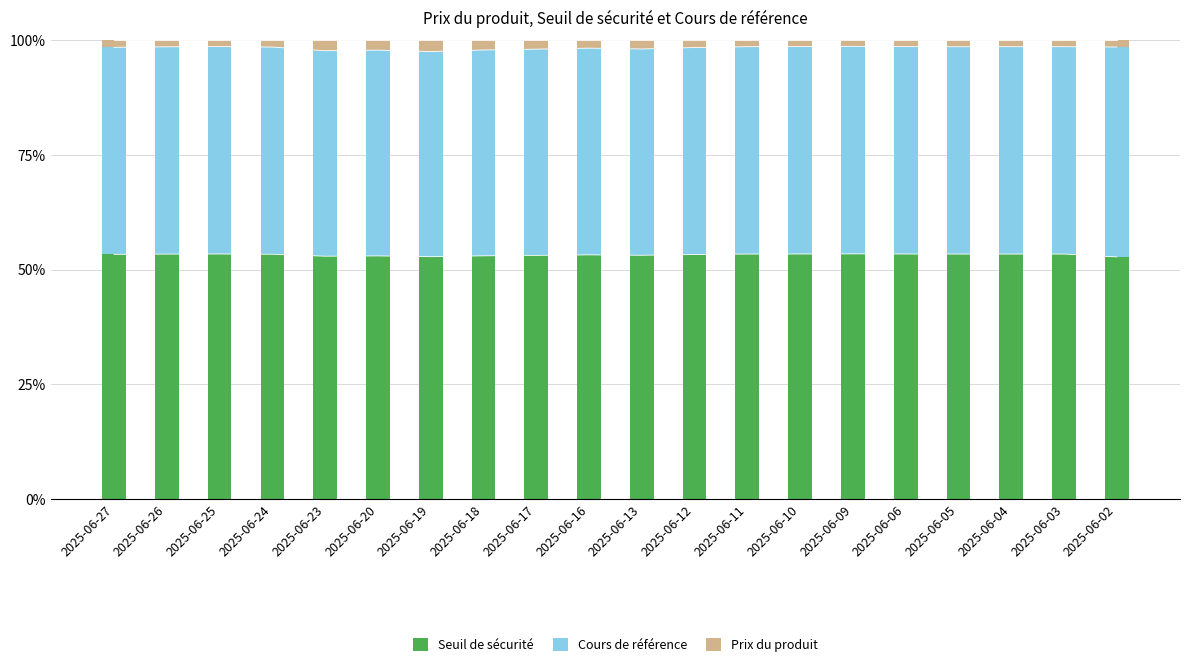

At which category does the chart reach its peak across all series?

2025-06-09